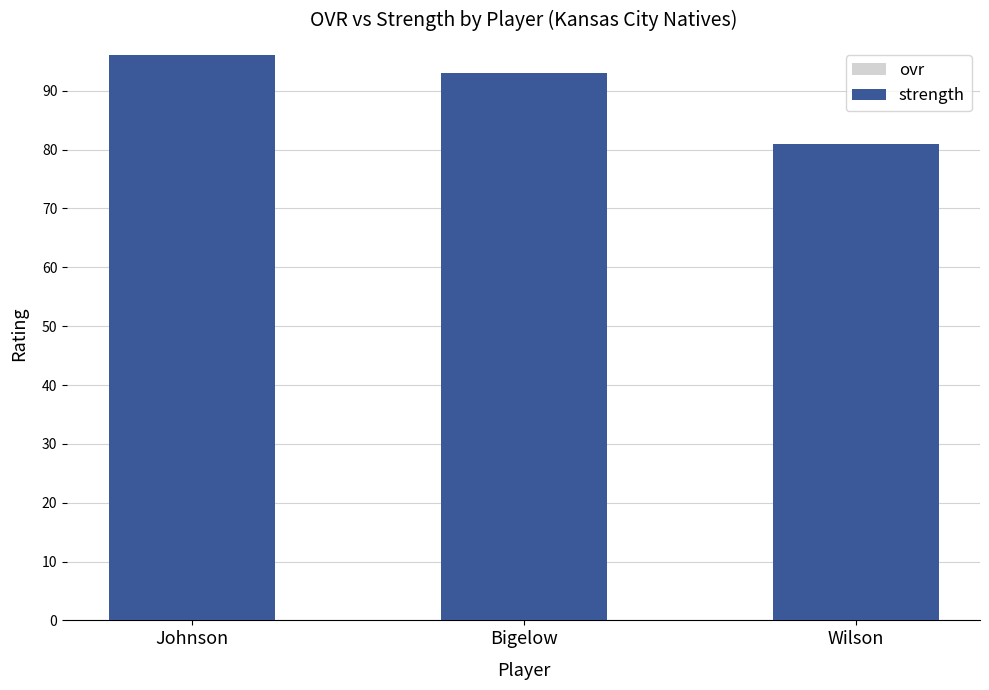

What is the difference between the strength values at Bigelow and Wilson?

12